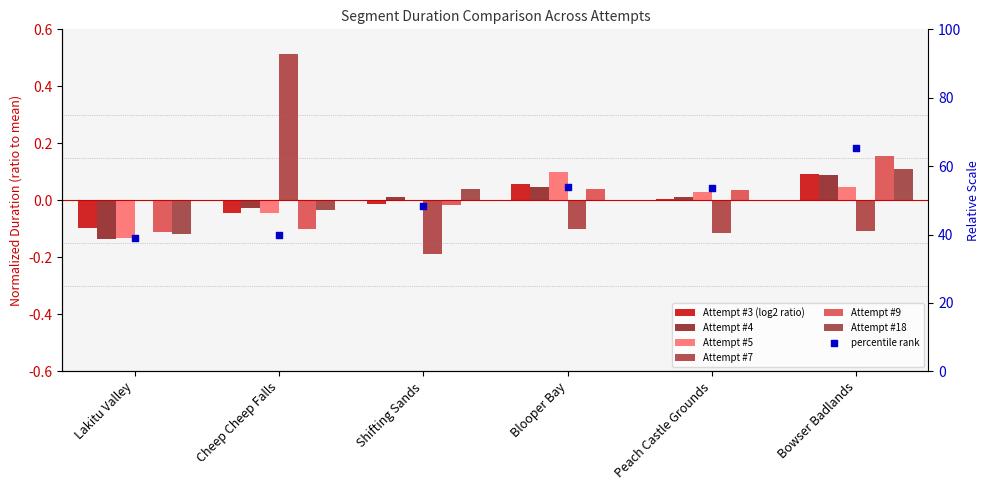

At which category is the sum across all series the highest?

Bowser Badlands